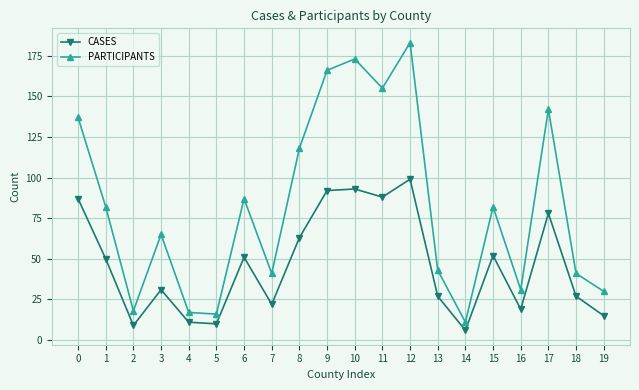

Does the chart display data point markers on the line(s)?

Yes